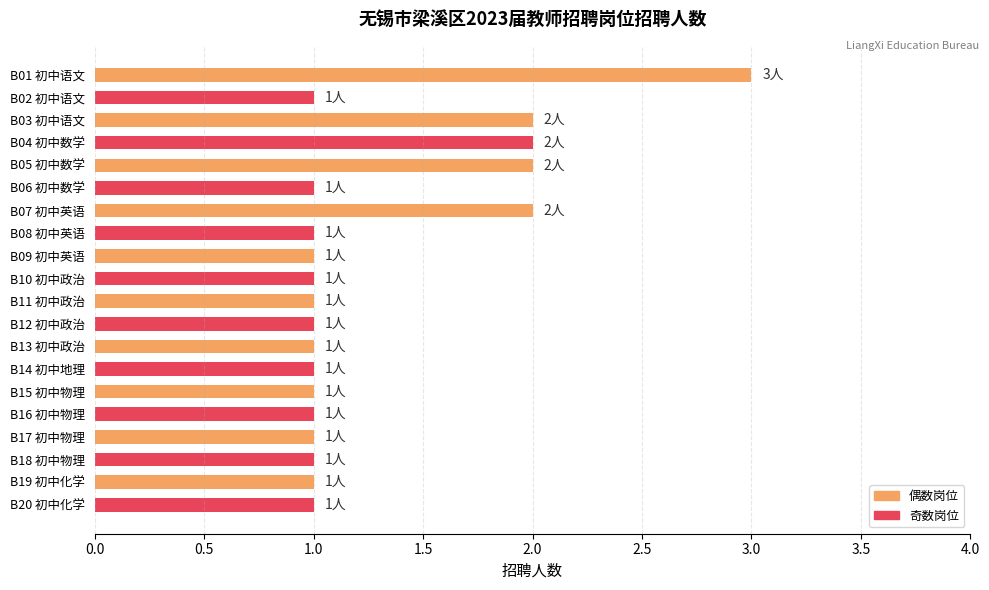

What is the minimum value shown in the chart?

1